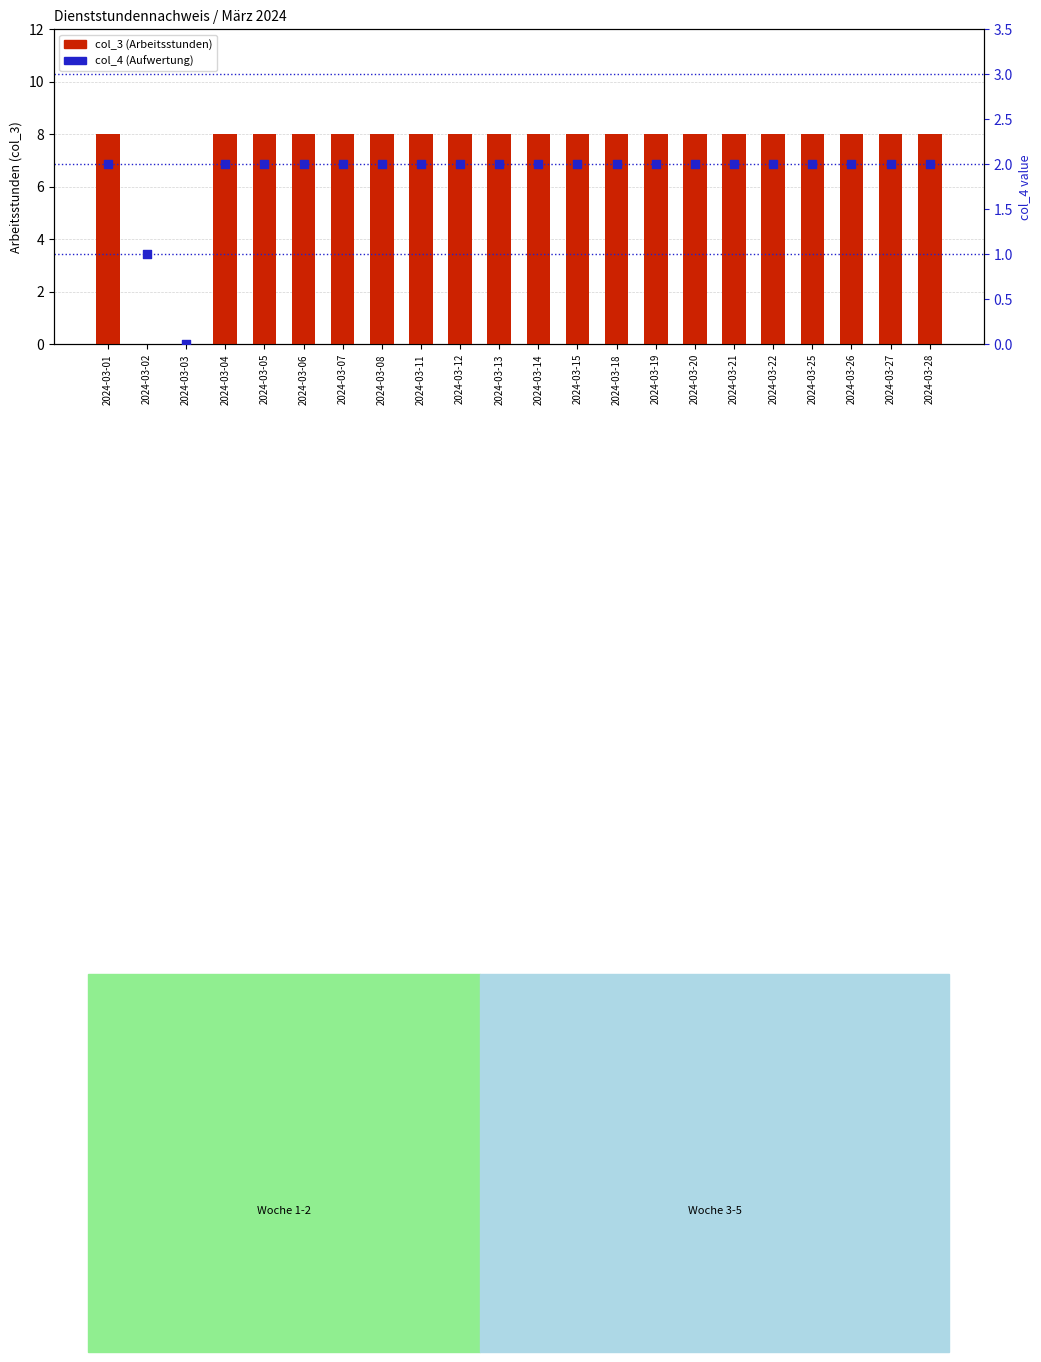

At how many categories does at least one series exceed 4?

20